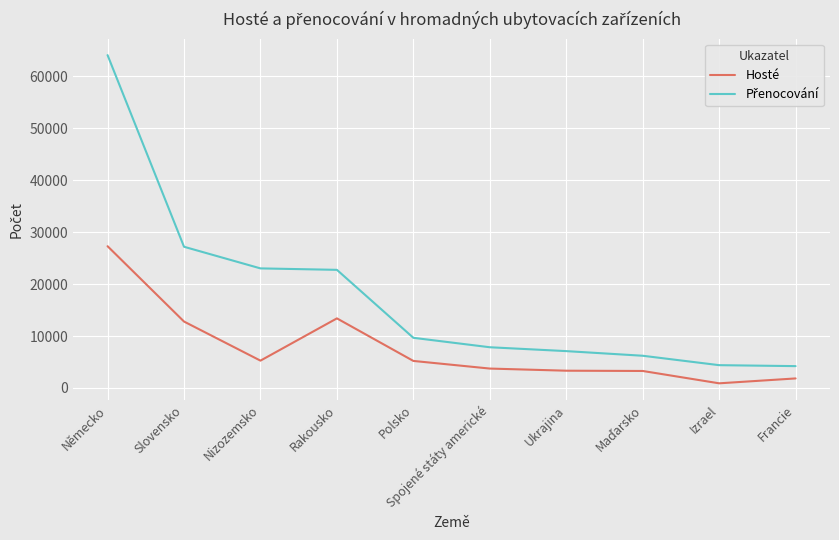

What is the approximate value of Hosté at Německo, to the nearest 10?

27300